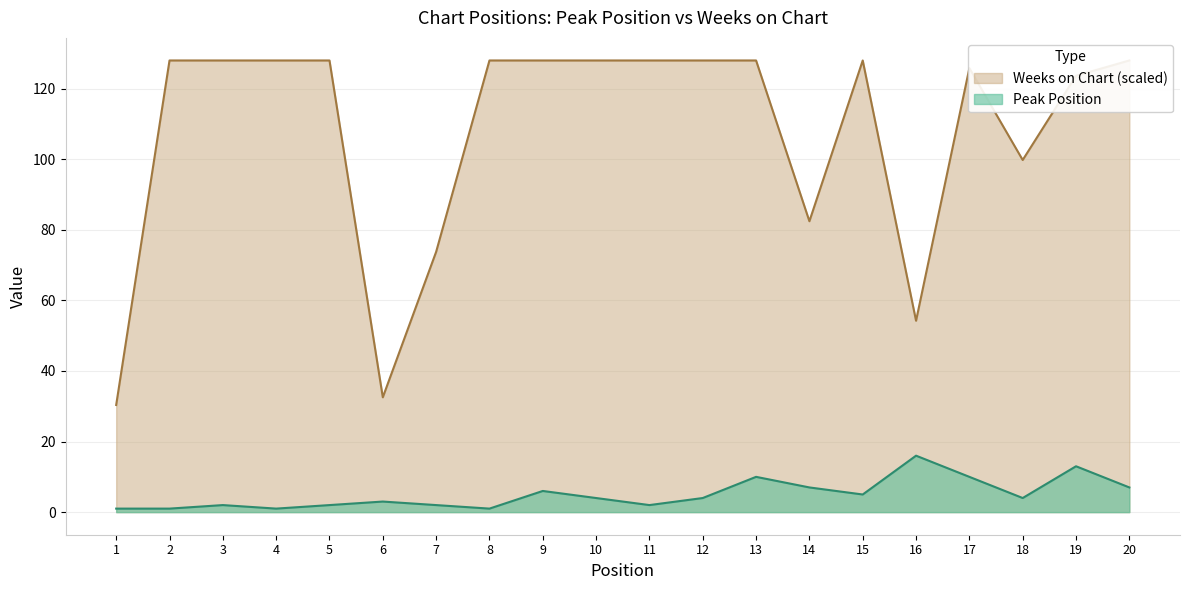

At which label is Peak Position closest to 8?

14